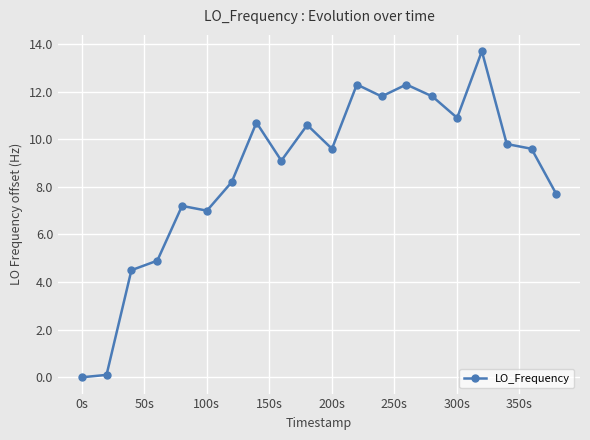

What is the maximum value shown in the chart?

13.7